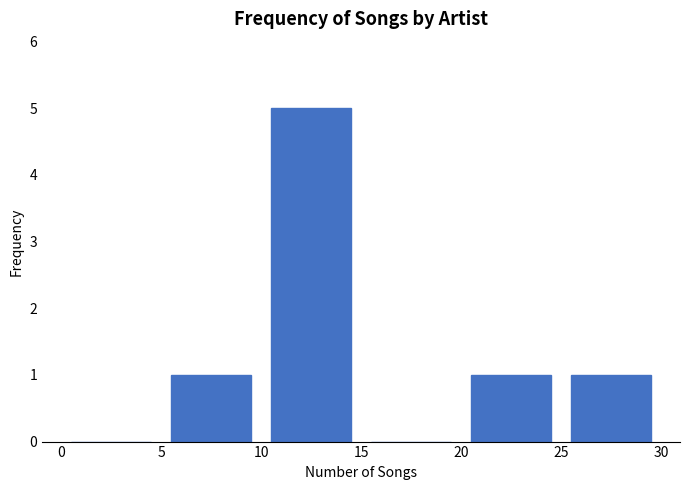

Reading left to right, list every bar in this chart as the range it spans on the x-axis followed by its height. The values are not printed on the chart, so give them approximately, as read against the axis.

0 to 5: 0
5 to 10: 1
10 to 15: 5
15 to 20: 0
20 to 25: 1
25 to 30: 1